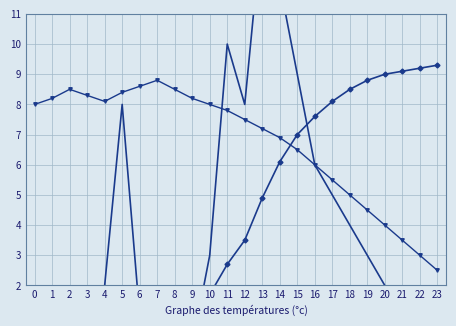

How many categories are shown in the chart?

24